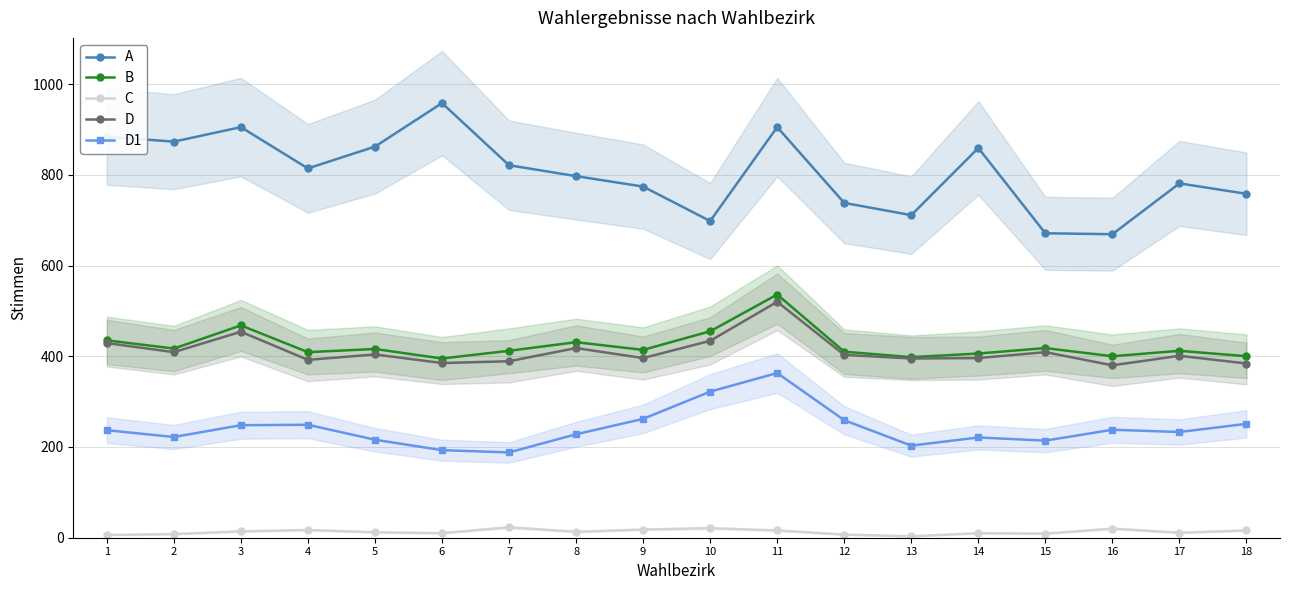

Reading left to right, list all the values displayed in this chart.

A: 1=884	2=873	3=905	4=814	5=862	6=958	7=821	8=797	9=774	10=698	11=905	12=738	13=711	14=859	15=671	16=669	17=781	18=758
B: 1=435	2=417	3=468	4=409	5=416	6=395	7=412	8=431	9=414	10=455	11=536	12=410	13=398	14=406	15=418	16=400	17=412	18=400
C: 1=6	2=8	3=14	4=17	5=12	6=10	7=23	8=13	9=18	10=21	11=16	12=7	13=3	14=10	15=9	16=20	17=11	18=16
D: 1=429	2=409	3=454	4=392	5=404	6=385	7=389	8=418	9=396	10=434	11=520	12=403	13=395	14=396	15=409	16=380	17=401	18=384
D1: 1=237	2=222	3=248	4=249	5=216	6=193	7=188	8=228	9=262	10=322	11=363	12=259	13=203	14=221	15=214	16=238	17=233	18=251